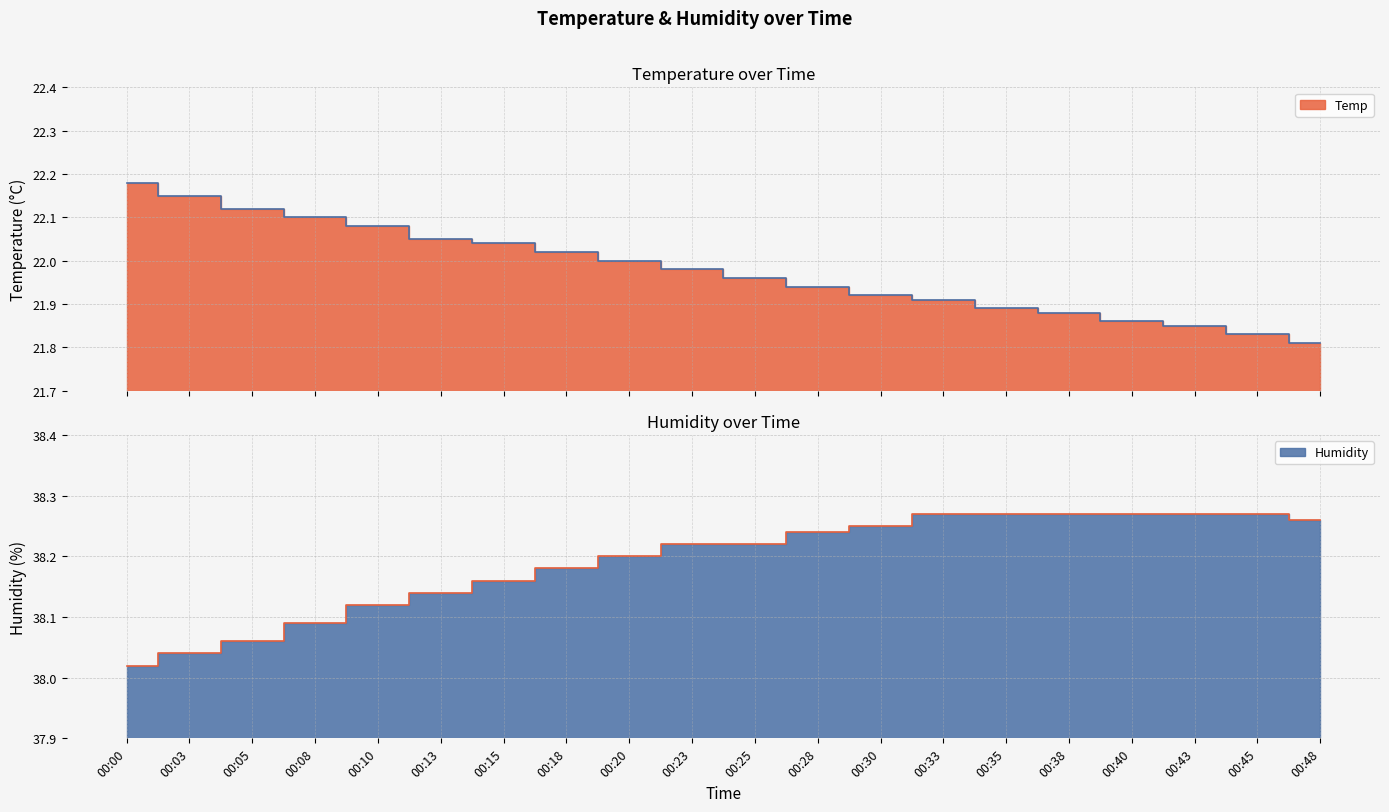

How many lines are shown in the chart?

2